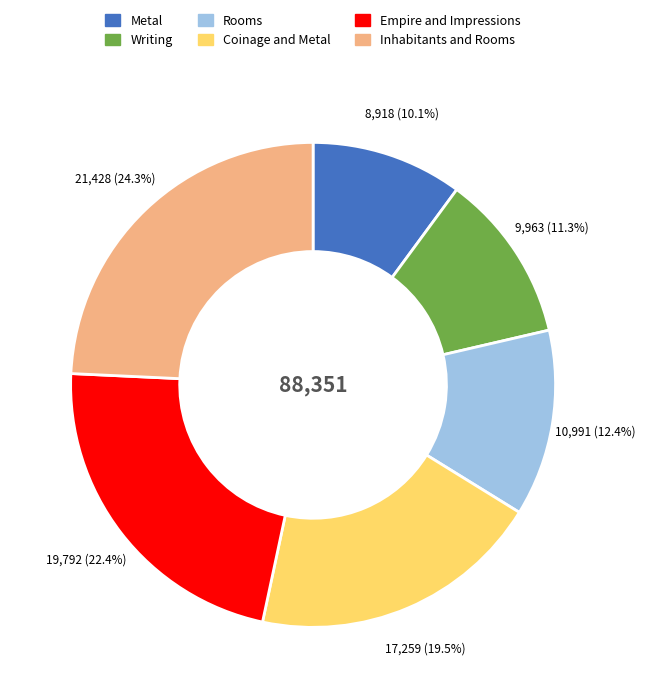

What percentage is the Writing slice, to the nearest percent?

11%